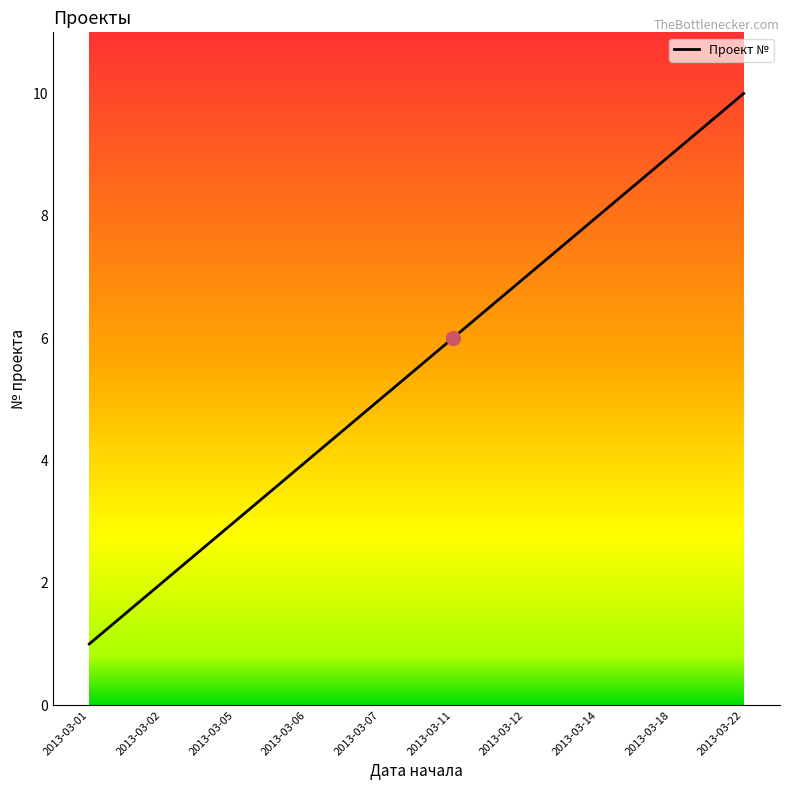

True or false: the data shows 10 at 2013-03-22.

True